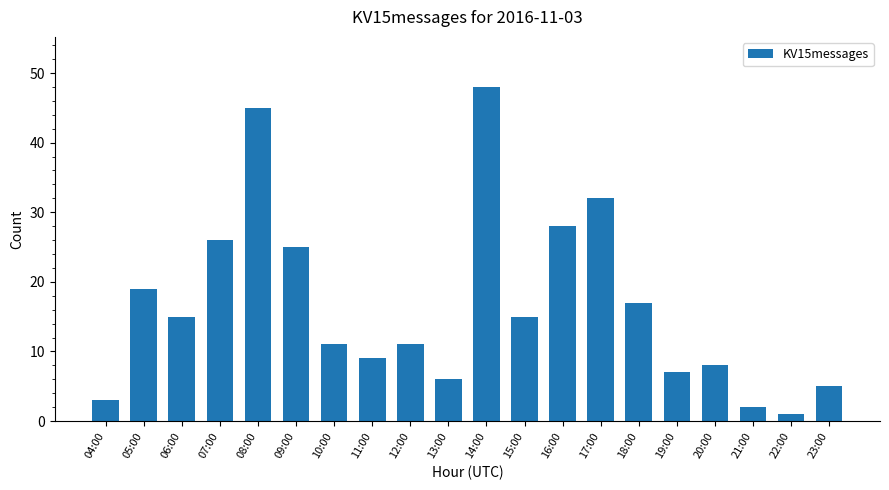

What is the ratio of the value at 05:00 to the value at 14:00?

0.4